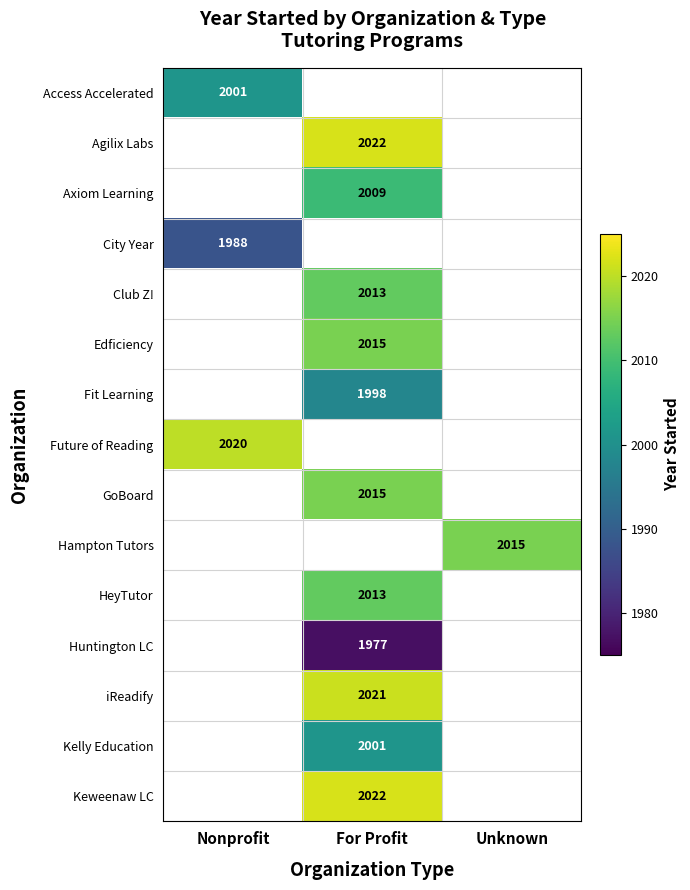

The value of Hampton Tutors at Unknown is 2015. True or false?

True